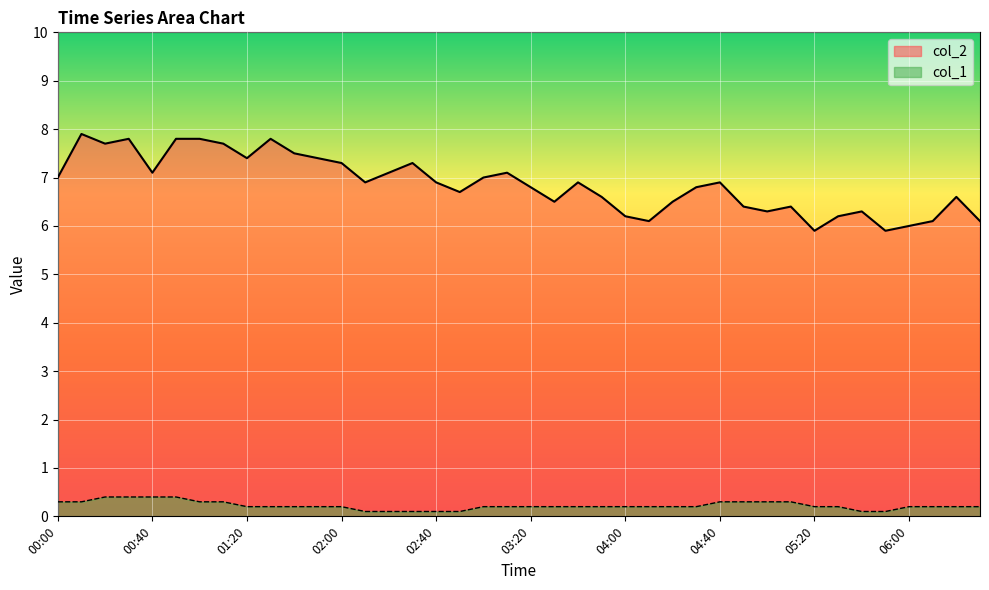

Reading left to right, extract all data points from this chart.

col_2: 00:00=7.0	00:10=7.9	00:20=7.7	00:30=7.8	00:40=7.1	00:50=7.8	01:00=7.8	01:10=7.7	01:20=7.4	01:30=7.8	01:40=7.5	01:50=7.4	02:00=7.3	02:10=6.9	02:20=7.1	02:30=7.3	02:40=6.9	02:50=6.7	03:00=7.0	03:10=7.1	03:20=6.8	03:30=6.5	03:40=6.9	03:50=6.6	04:00=6.2	04:10=6.1	04:20=6.5	04:30=6.8	04:40=6.9	04:50=6.4	05:00=6.3	05:10=6.4	05:20=5.9	05:30=6.2	05:40=6.3	05:50=5.9	06:00=6.0	06:10=6.1	06:20=6.6	06:30=6.1
col_1: 00:00=0.3	00:10=0.3	00:20=0.4	00:30=0.4	00:40=0.4	00:50=0.4	01:00=0.3	01:10=0.3	01:20=0.2	01:30=0.2	01:40=0.2	01:50=0.2	02:00=0.2	02:10=0.1	02:20=0.1	02:30=0.1	02:40=0.1	02:50=0.1	03:00=0.2	03:10=0.2	03:20=0.2	03:30=0.2	03:40=0.2	03:50=0.2	04:00=0.2	04:10=0.2	04:20=0.2	04:30=0.2	04:40=0.3	04:50=0.3	05:00=0.3	05:10=0.3	05:20=0.2	05:30=0.2	05:40=0.1	05:50=0.1	06:00=0.2	06:10=0.2	06:20=0.2	06:30=0.2